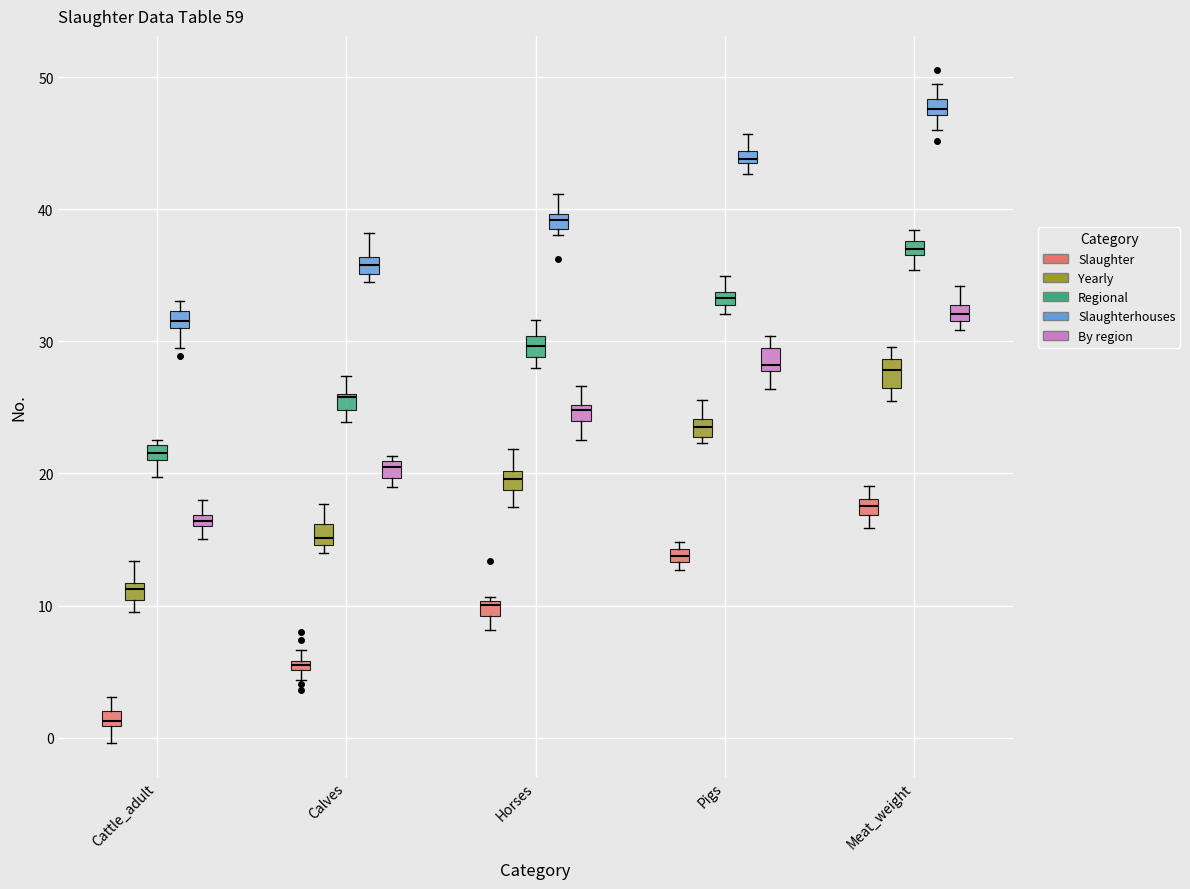

Which box has the highest median line?

Meat_weight (Slaughterhouses)